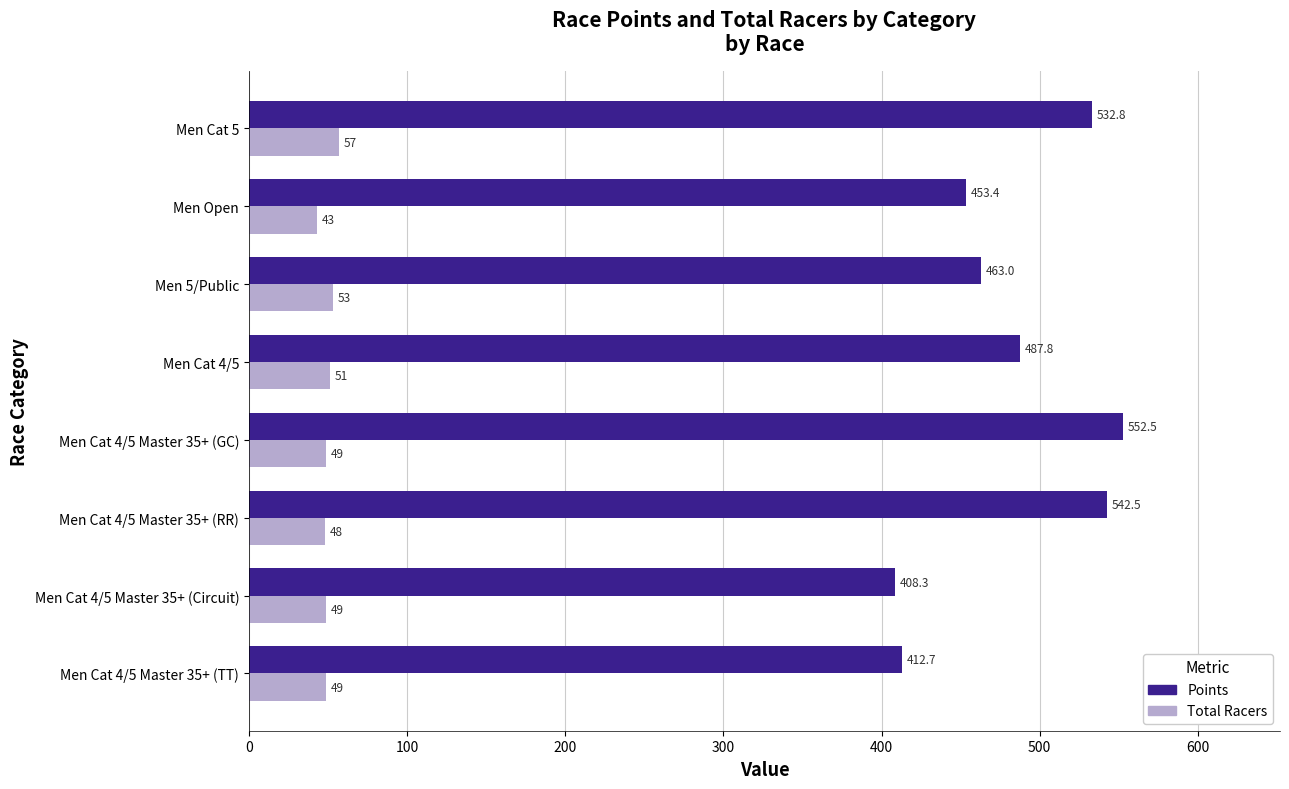

Which label corresponds to the smallest value in the chart?

Men Open